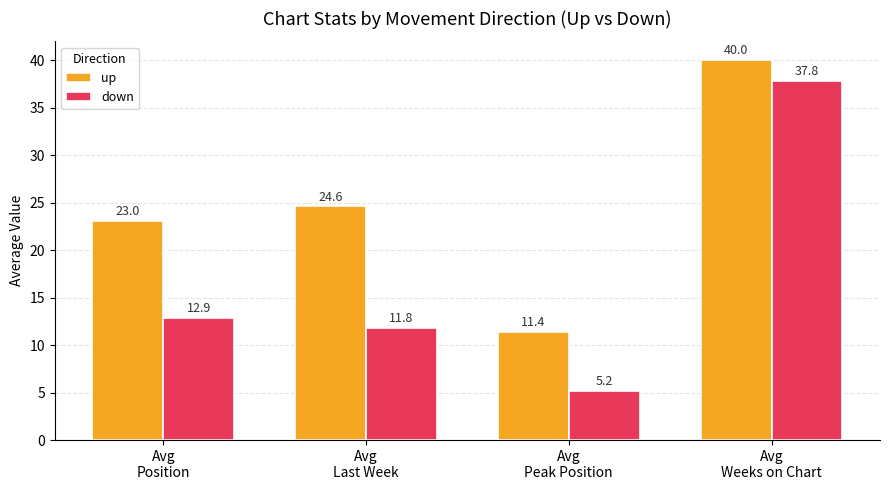

What is the difference between the highest and lowest values at Avg
Position?

10.1